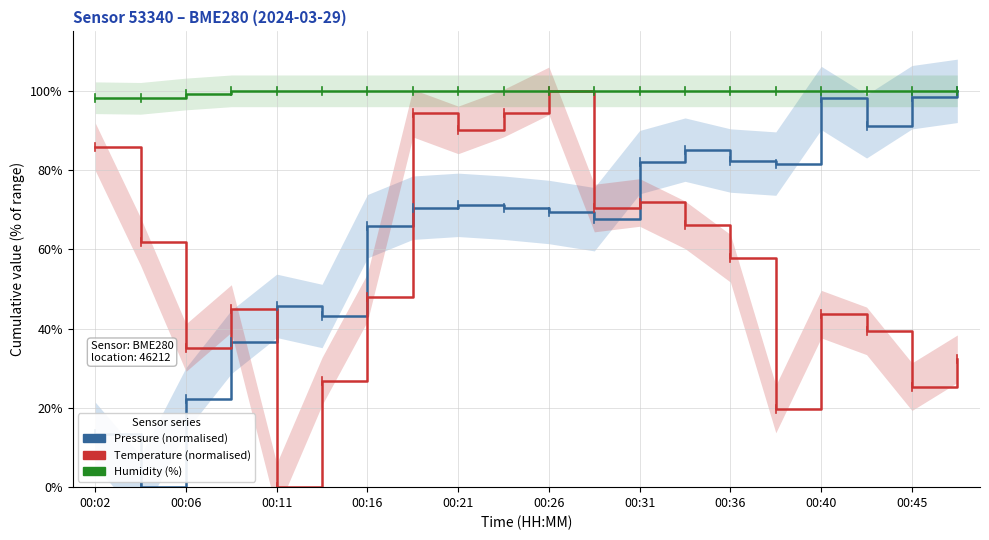

Reading left to right, list all the values displayed in this chart.

Pressure (normalised): 13.5	0.0	22.2	36.7	45.8	43.2	65.8	70.5	71.2	70.5	69.4	67.6	82.0	85.2	82.4	81.6	98.2	91.0	98.4	100.0
Temperature (normalised): 85.9	62.0	35.2	45.1	0.0	26.8	47.9	94.4	90.1	94.4	100.0	70.4	71.8	66.2	57.7	19.7	43.7	39.4	25.4	32.4
Humidity (%): 98.3	98.1	99.2	100.0	100.0	100.0	100.0	100.0	100.0	100.0	100.0	100.0	100.0	100.0	100.0	100.0	100.0	100.0	100.0	100.0